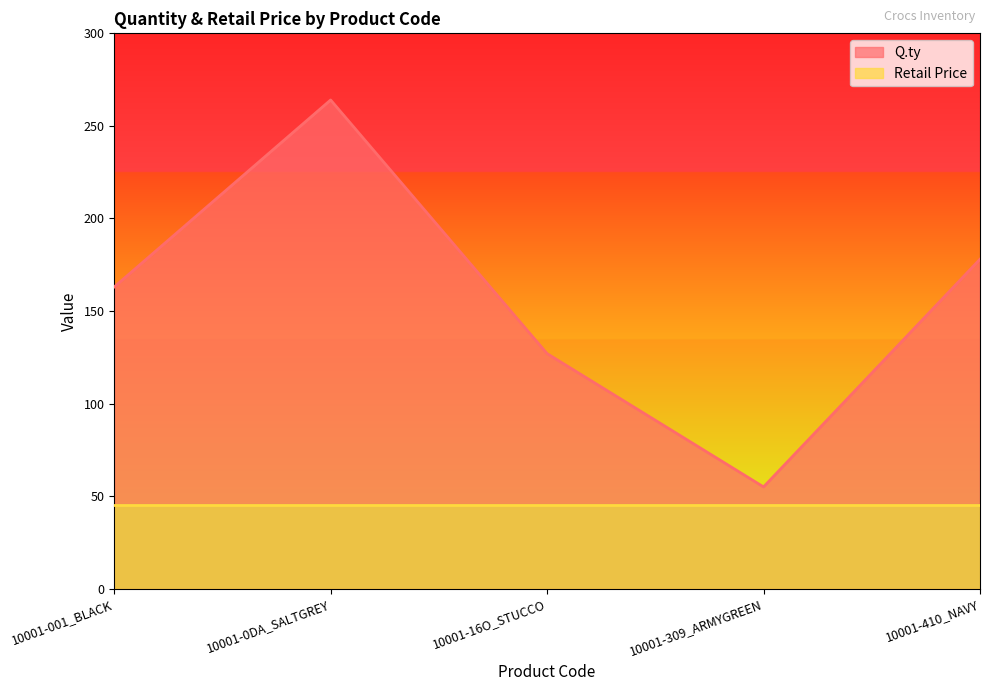

What is the maximum value shown in the chart?

264